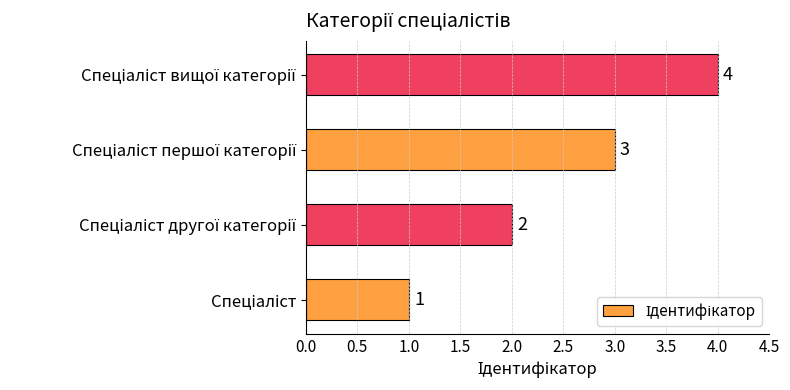

What is the maximum value shown in the chart?

4